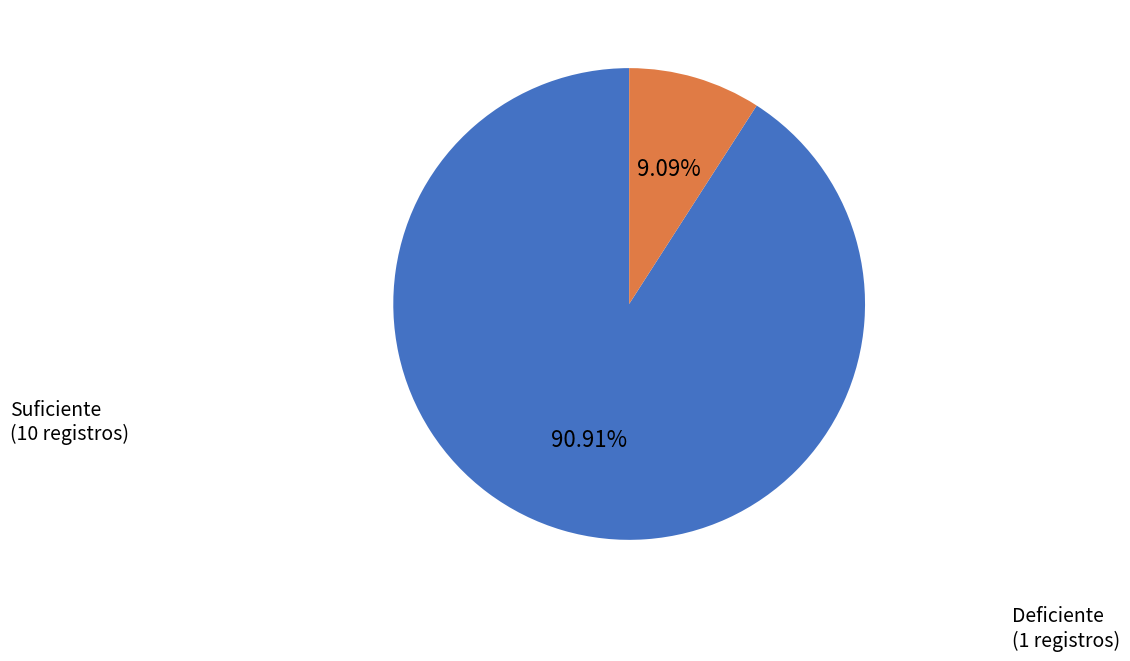

Is there any slice that represents more than half of the pie?

Yes